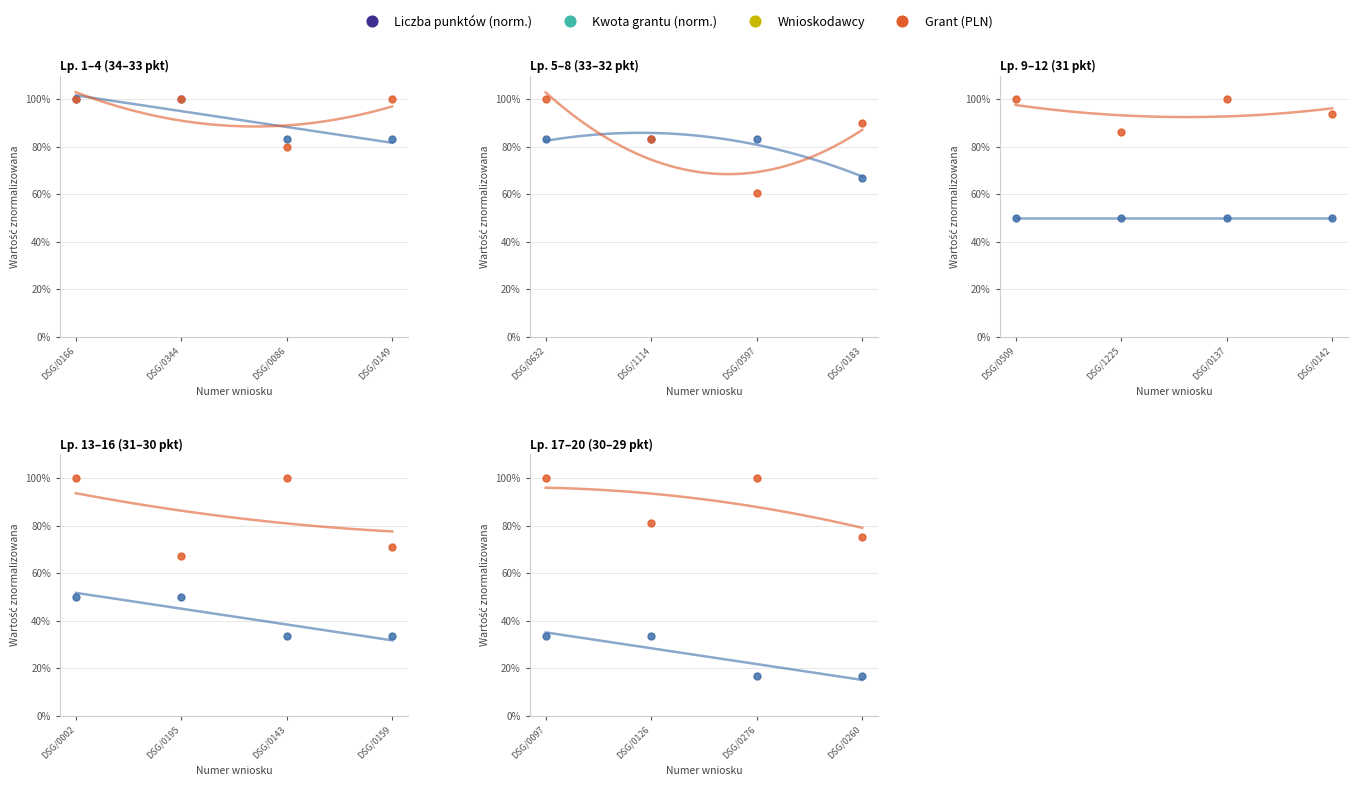

True or false: Liczba punktów and Kwota grantu cross at least once.

False